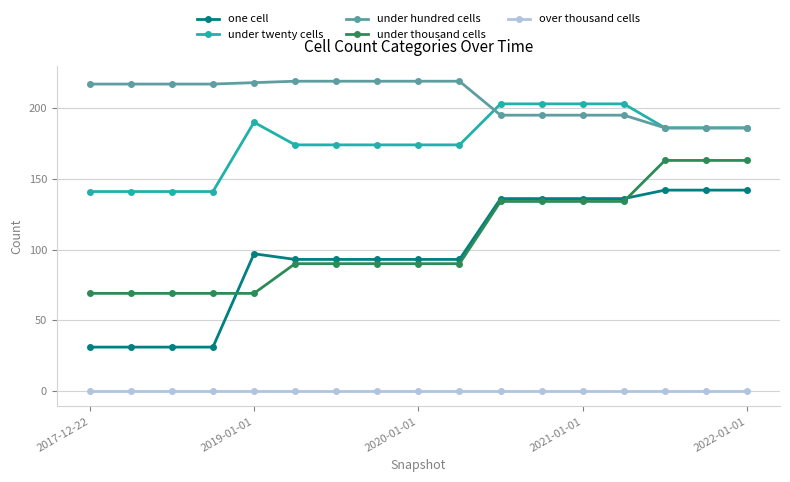

Which series has the widest spread of values?

one cell